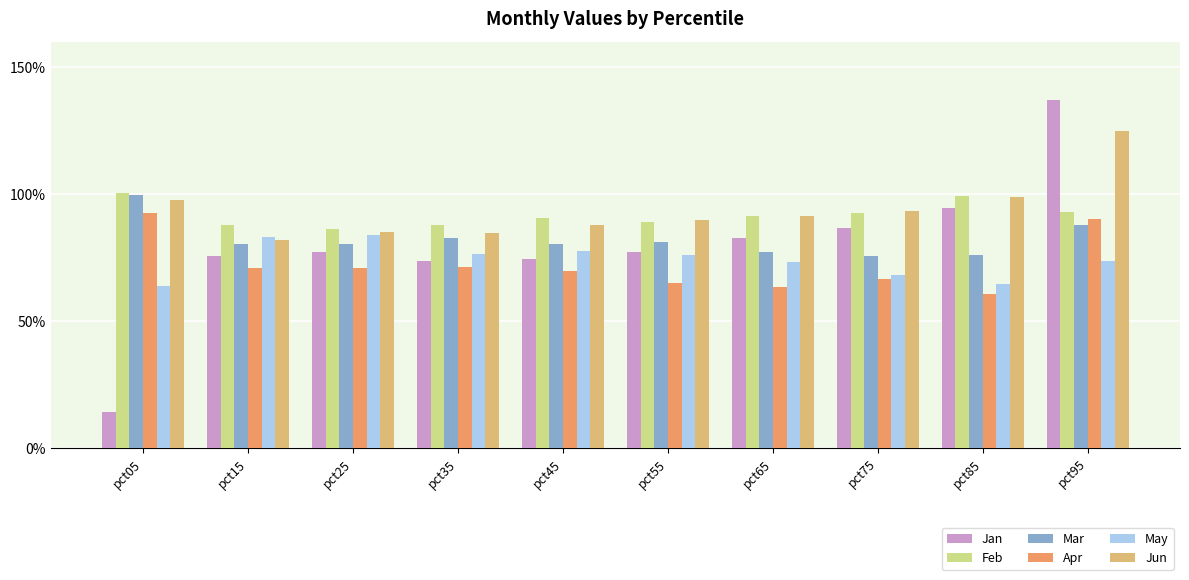

List the labels in order of May value, smallest first.

pct05, pct85, pct75, pct65, pct95, pct55, pct35, pct45, pct15, pct25